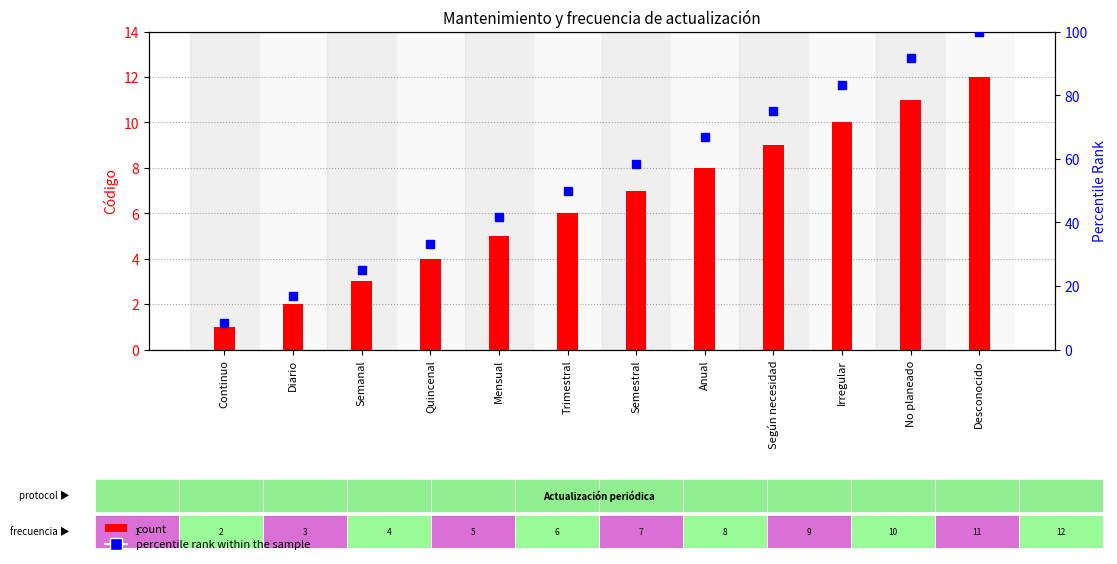

Reading left to right, list all the values displayed in this chart.

count: 1.0	2.0	3.0	4.0	5.0	6.0	7.0	8.0	9.0	10.0	11.0	12.0
percentile rank within the sample: 8.3	16.7	25.0	33.3	41.7	50.0	58.3	66.7	75.0	83.3	91.7	100.0